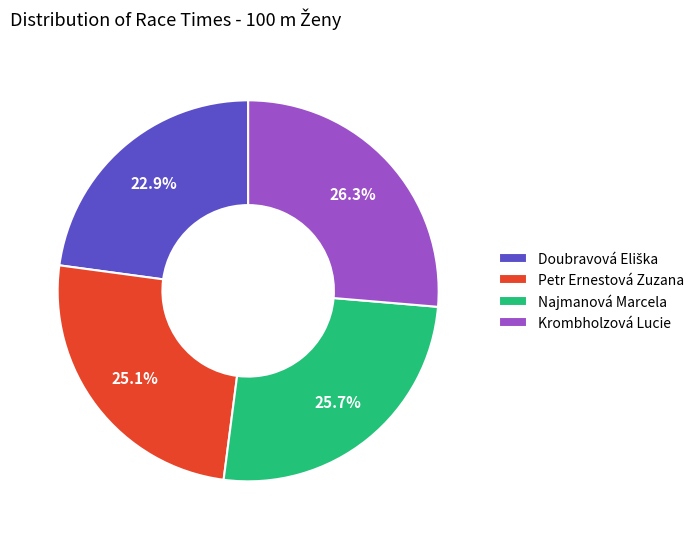

Does Krombholzová Lucie represent more than half of the total?

No